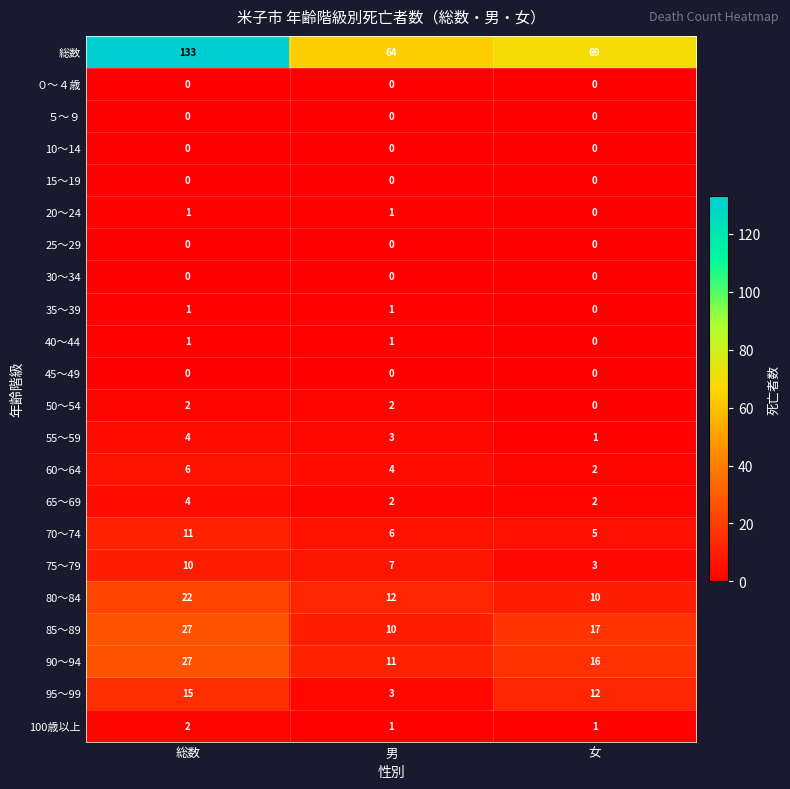

What is the sum of the 55～59 values at 総数 and 女?

5